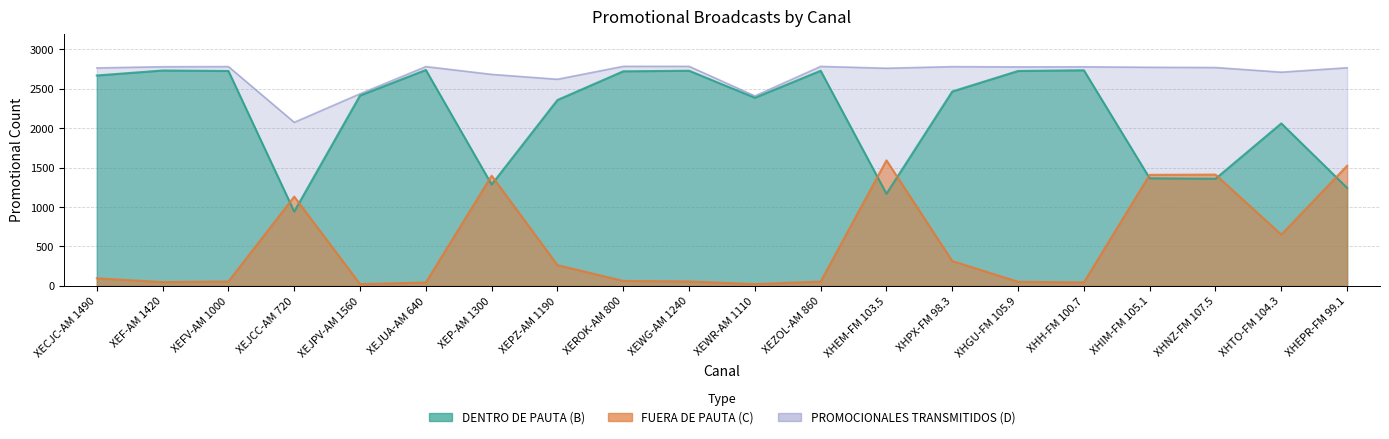

The FUERA DE PAUTA (C) series shows 55 at XEZOL-AM 860. True or false?

True